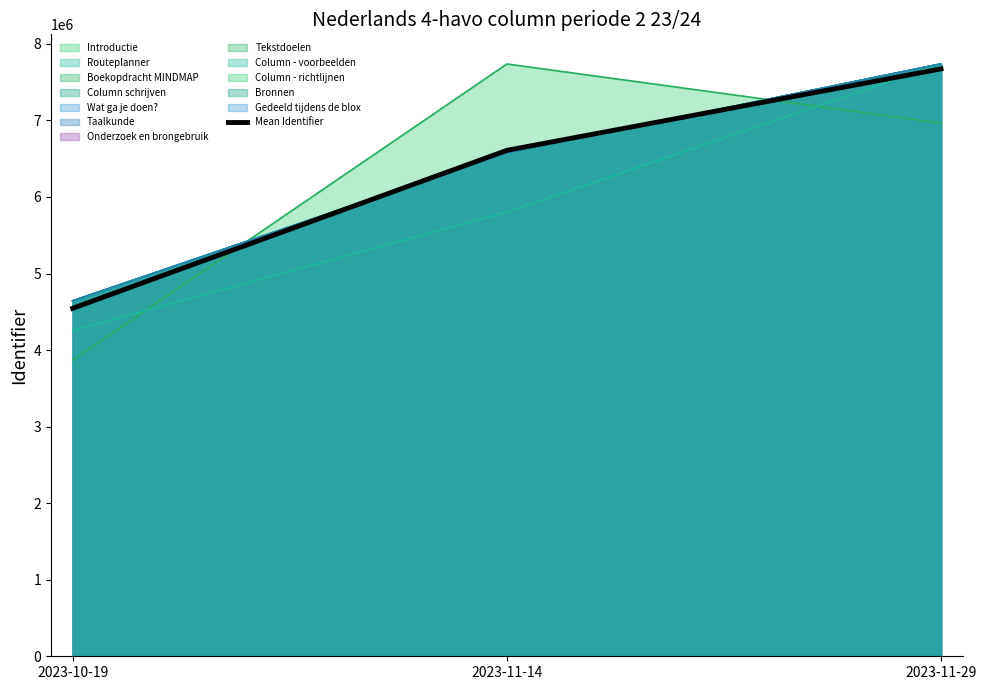

List the labels in order of value, largest first.

2023-11-29, 2023-11-14, 2023-10-19